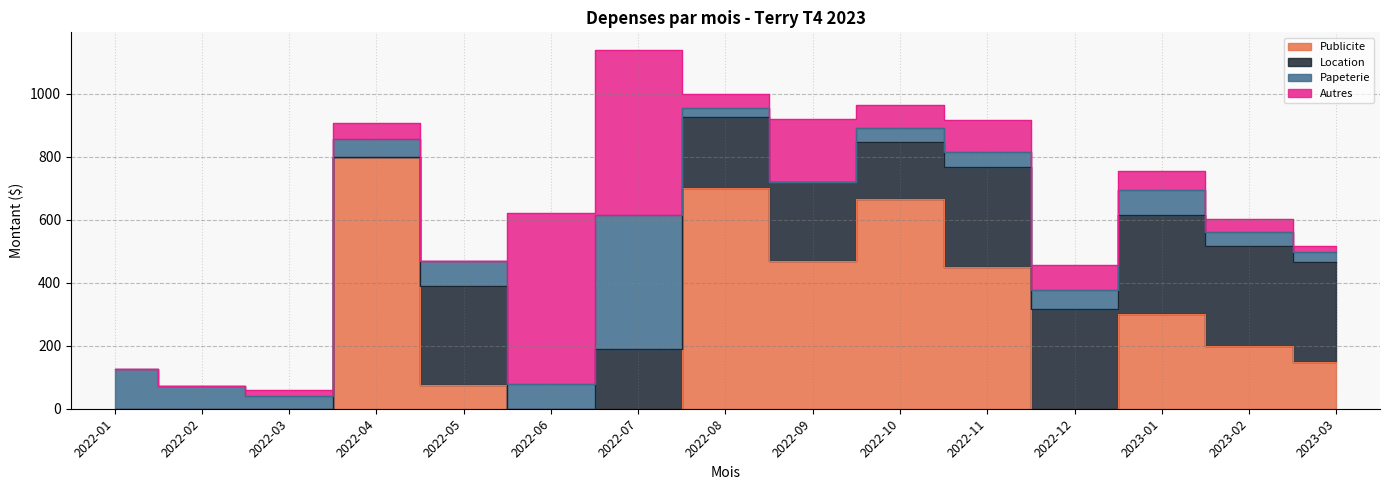

What is the highest value of the Autres series?

544.5